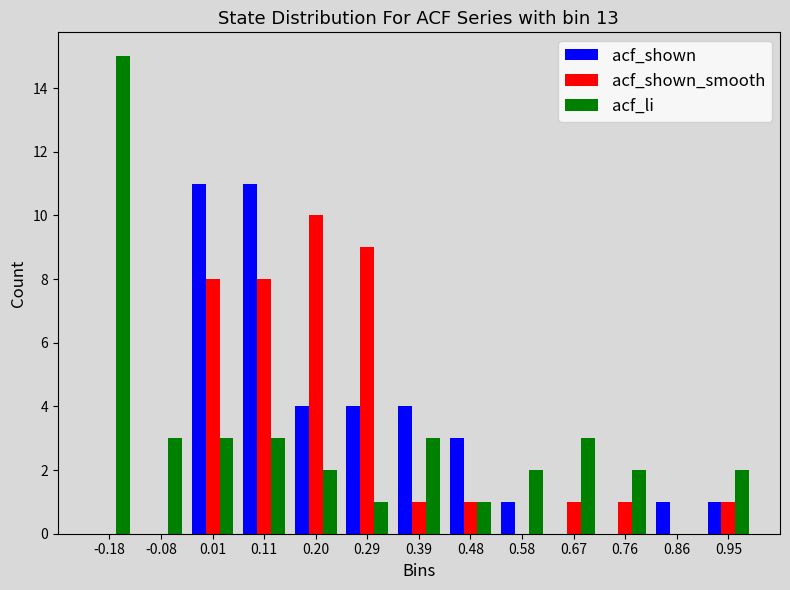

Reading left to right, list every range on the x-axis with the height of the bar of each series over it. Neither the bar edges nor the heights are printed on the chart, so give them approximately, as read against the axes.

-0.22 to -0.13: acf_shown=0	acf_shown_smooth=0	acf_li=15
-0.13 to -0.03: acf_shown=0	acf_shown_smooth=0	acf_li=3
-0.03 to 0.06: acf_shown=11	acf_shown_smooth=8	acf_li=3
0.06 to 0.15: acf_shown=11	acf_shown_smooth=8	acf_li=3
0.15 to 0.25: acf_shown=4	acf_shown_smooth=10	acf_li=2
0.25 to 0.34: acf_shown=4	acf_shown_smooth=9	acf_li=1
0.34 to 0.44: acf_shown=4	acf_shown_smooth=1	acf_li=3
0.44 to 0.53: acf_shown=3	acf_shown_smooth=1	acf_li=1
0.53 to 0.62: acf_shown=1	acf_shown_smooth=0	acf_li=2
0.62 to 0.72: acf_shown=0	acf_shown_smooth=1	acf_li=3
0.72 to 0.81: acf_shown=0	acf_shown_smooth=1	acf_li=2
0.81 to 0.91: acf_shown=1	acf_shown_smooth=0	acf_li=0
0.91 to 1.00: acf_shown=1	acf_shown_smooth=1	acf_li=2